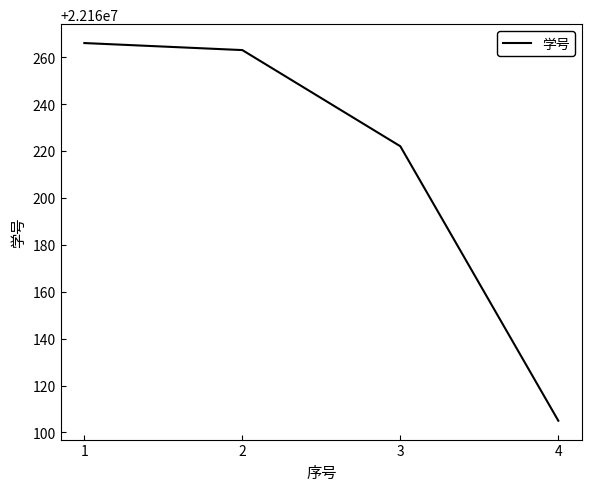

What is the maximum value shown in the chart?

22160266